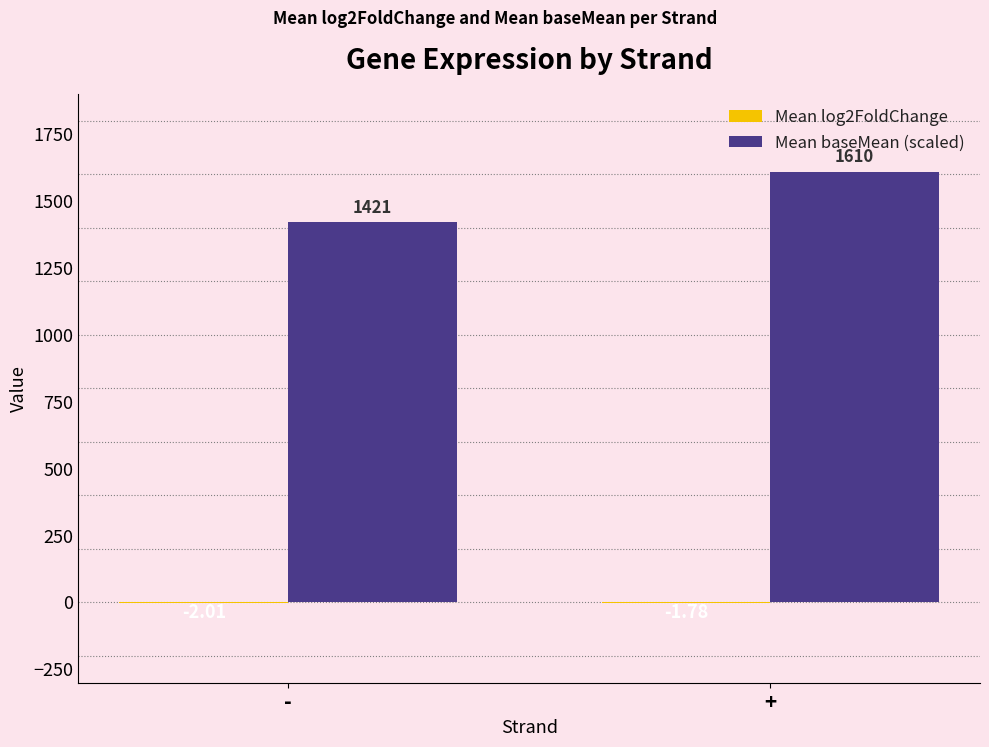

Which series changed the most between - and +?

Mean baseMean (scaled)